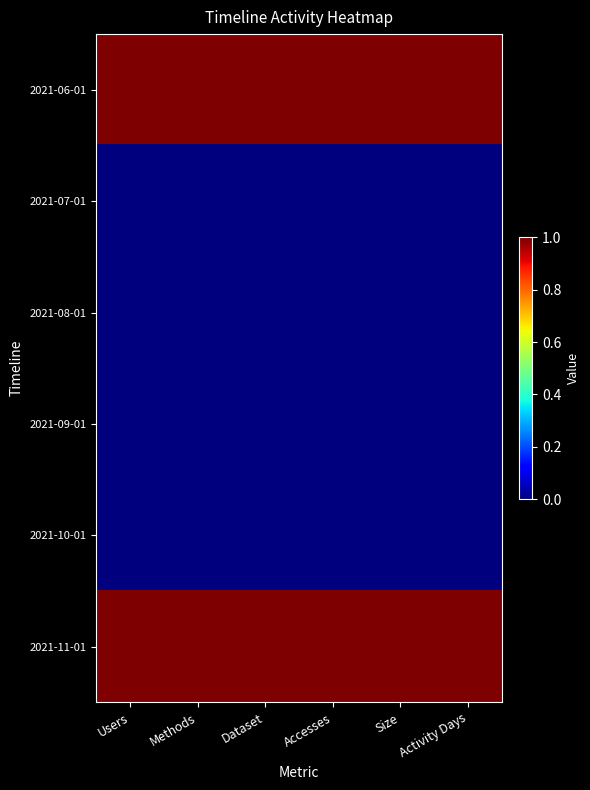

Which category has the highest value across all series?

Users